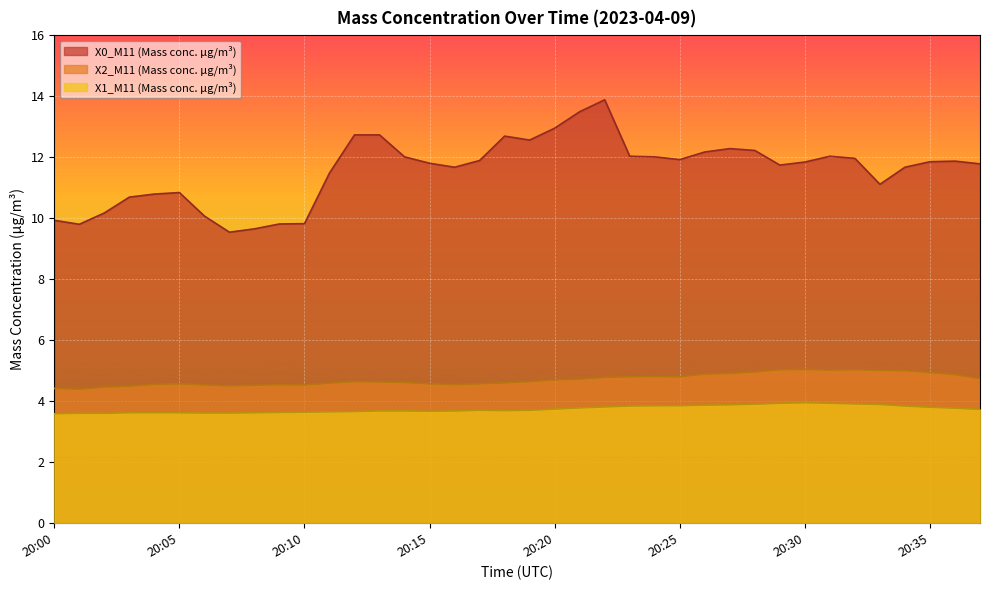

What are all the series names shown in the legend?

X0_M11 (Mass conc. μg/m³), X2_M11 (Mass conc. μg/m³), X1_M11 (Mass conc. μg/m³)